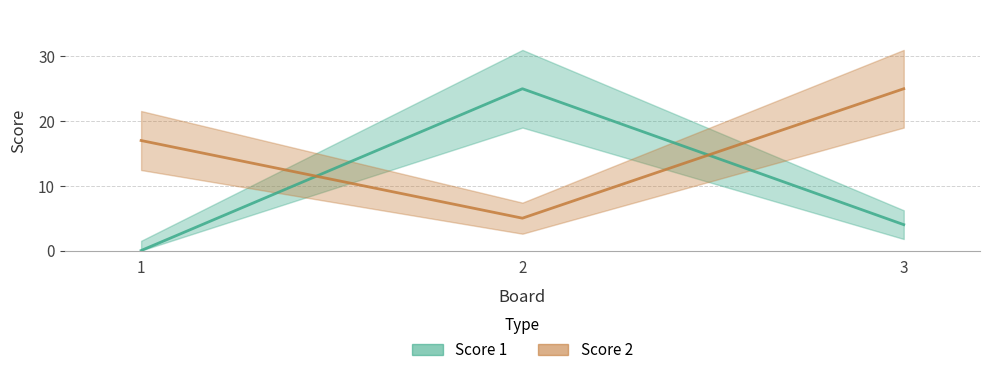

What is the sum of the Score 2 values at 3 and 1?

42